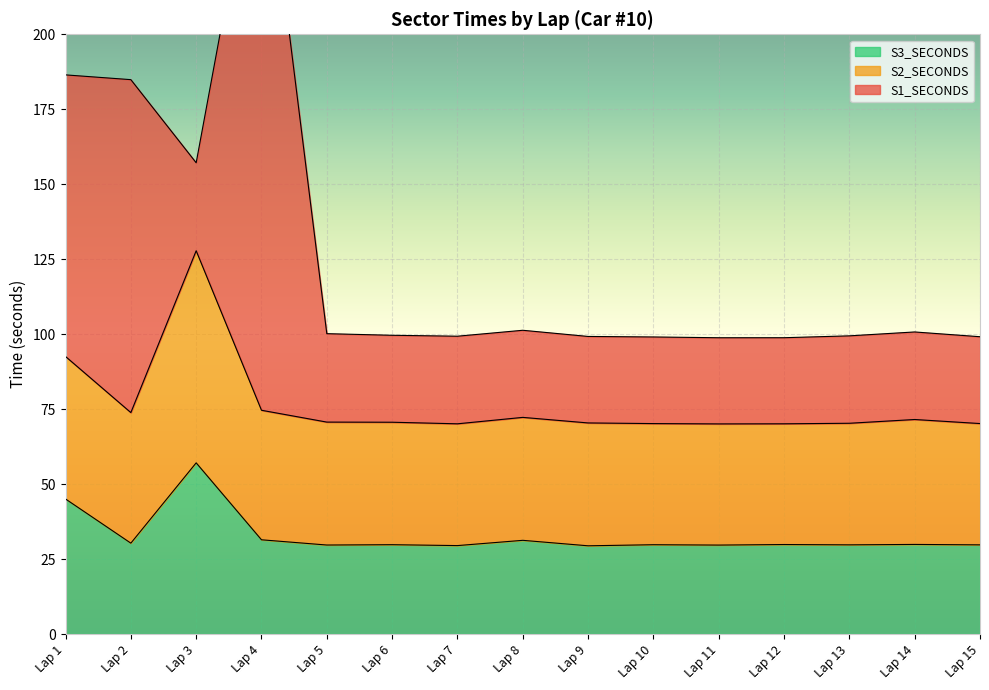

At which label does S2_SECONDS reach its minimum?

Lap 11